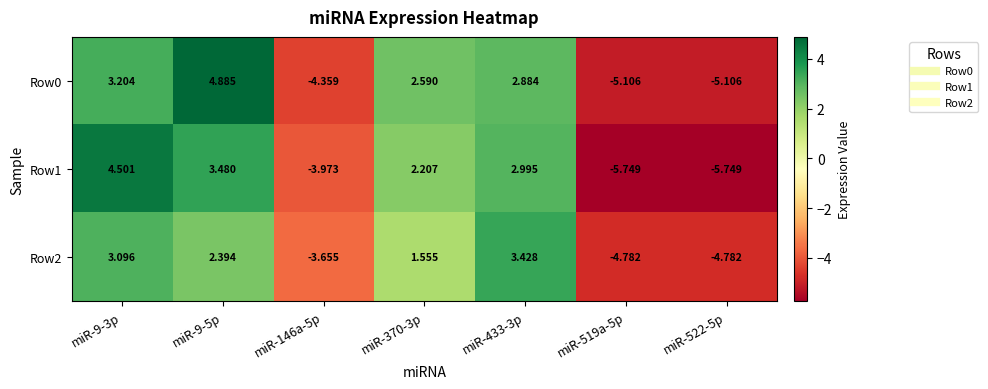

What is the total value across all series at miR-433-3p?

9.3